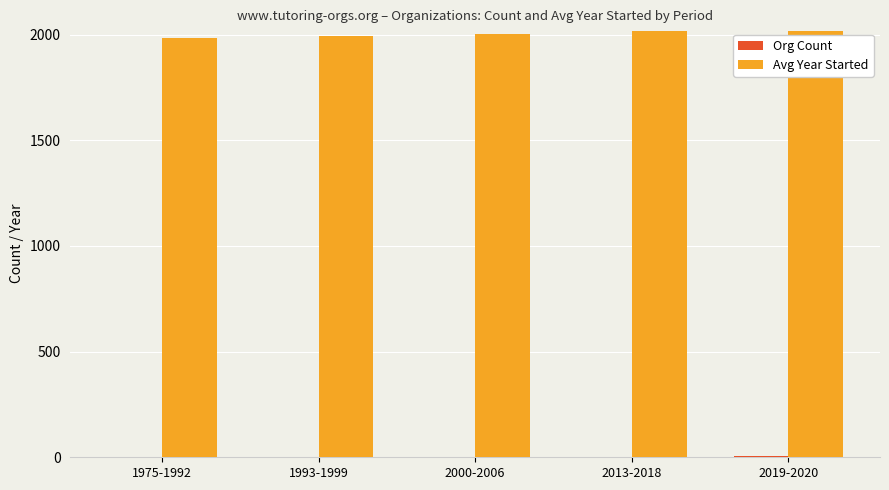

Which series has the largest total across all categories?

Avg Year Started